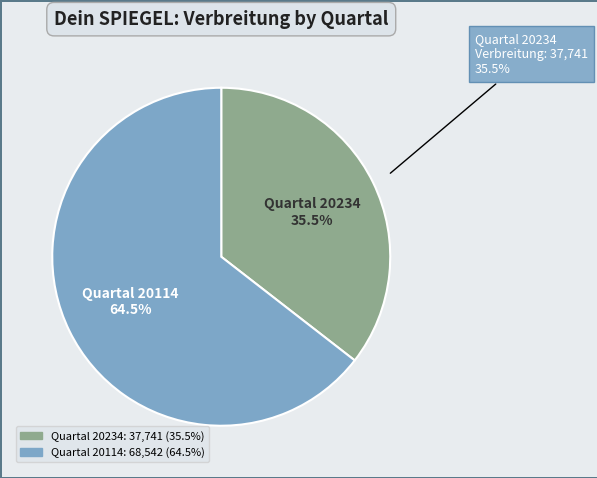

Between 20114 and 20234, which is larger?

20114